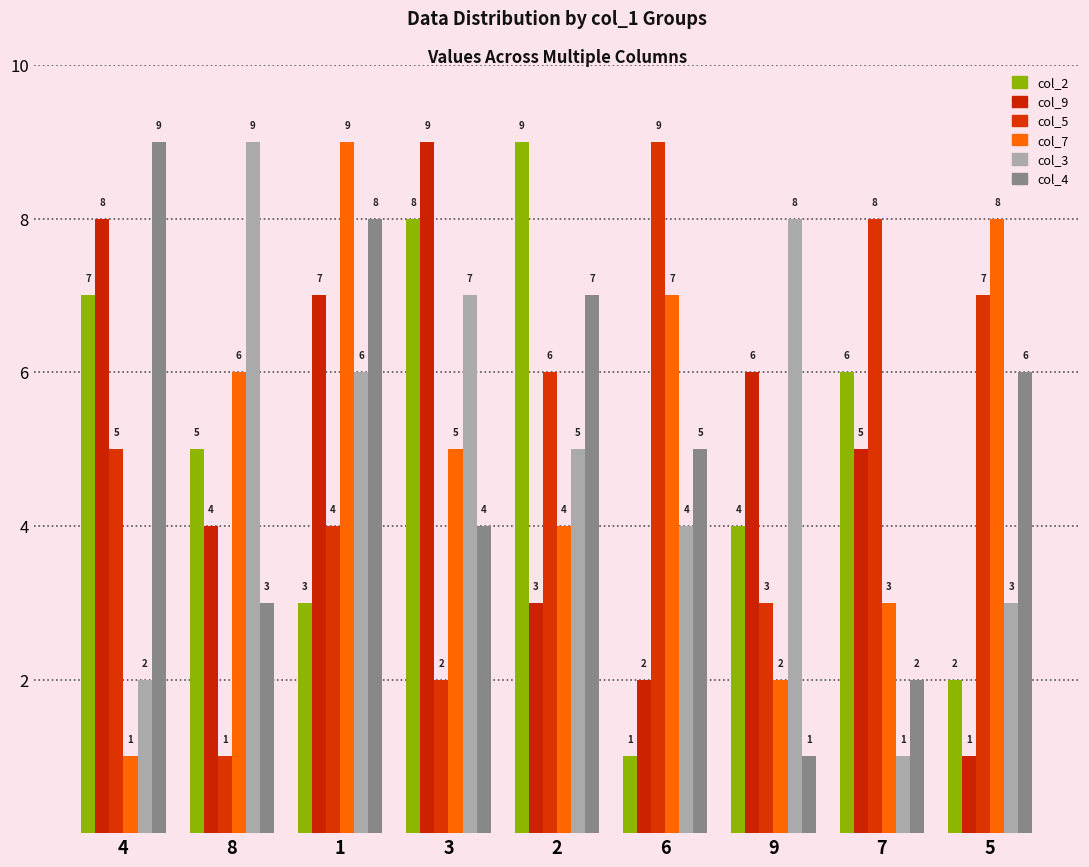

Which series has the largest total across all categories?

col_2